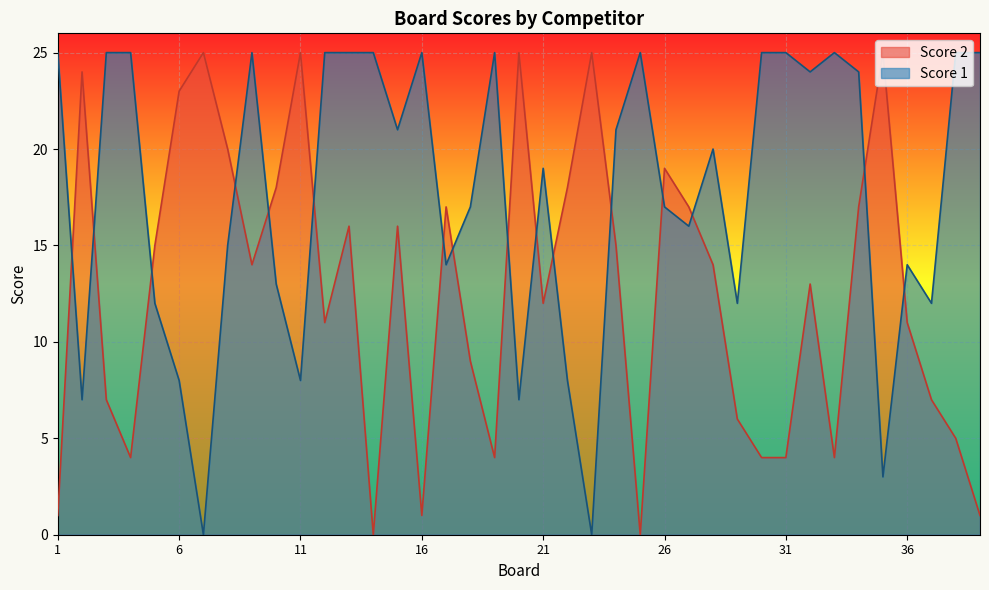

Which series changed the most between 10 and 26?

Score 1